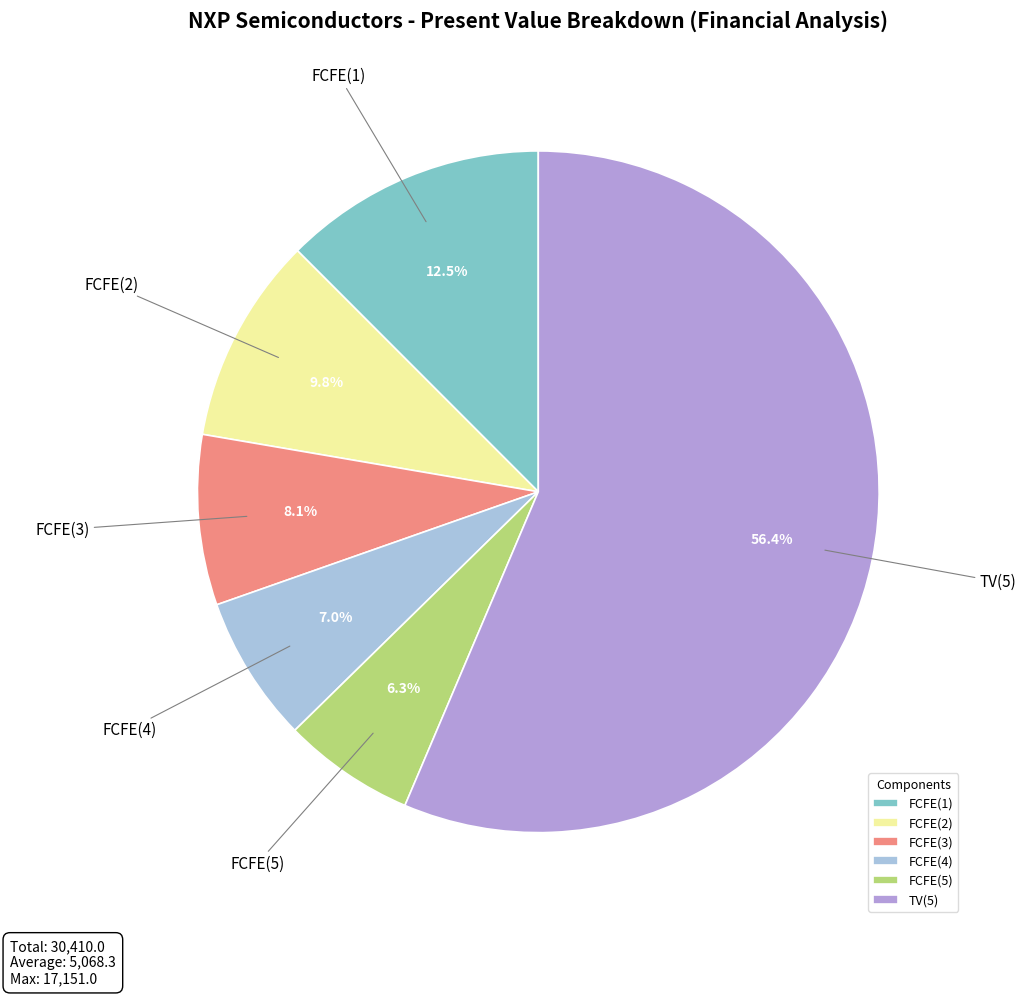

Rank the categories by value from highest to lowest.

TV(5), FCFE(1), FCFE(2), FCFE(3), FCFE(4), FCFE(5)